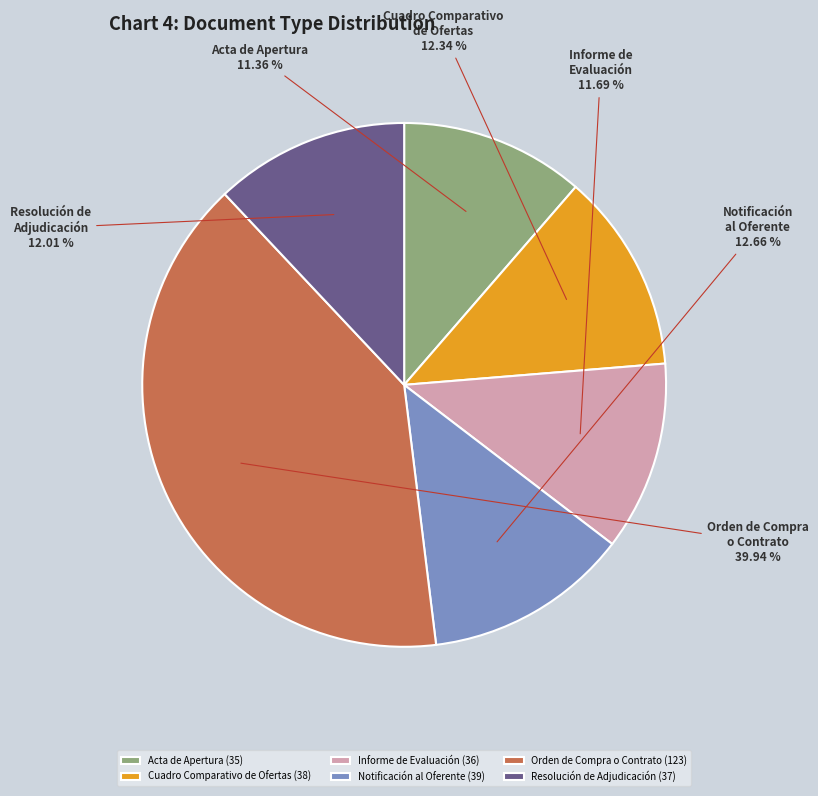

To the nearest percent, what percentage of the pie is Notificación al Oferente?

13%